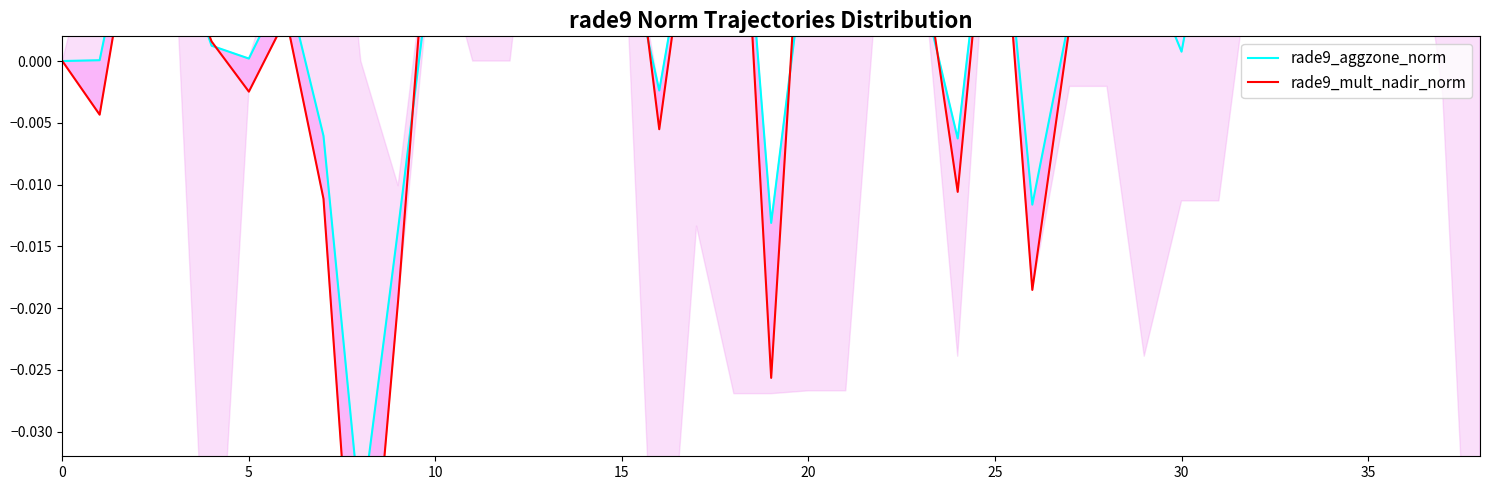

How many lines are shown in the chart?

2